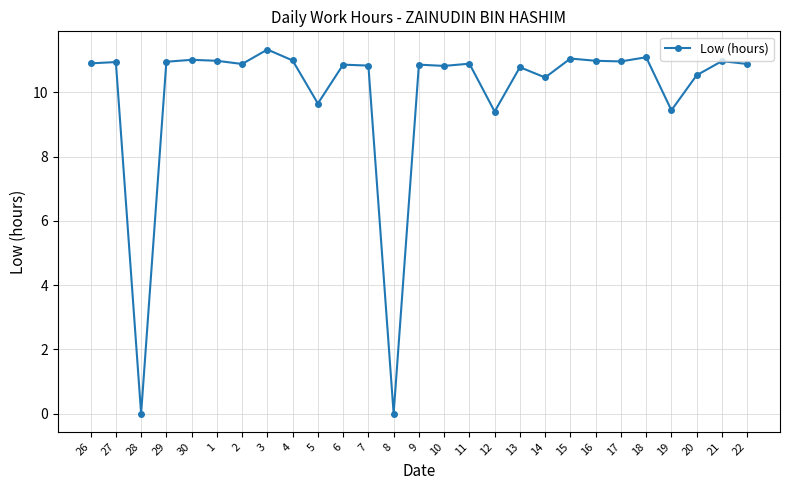

At which label does the data first exceed 10?

26